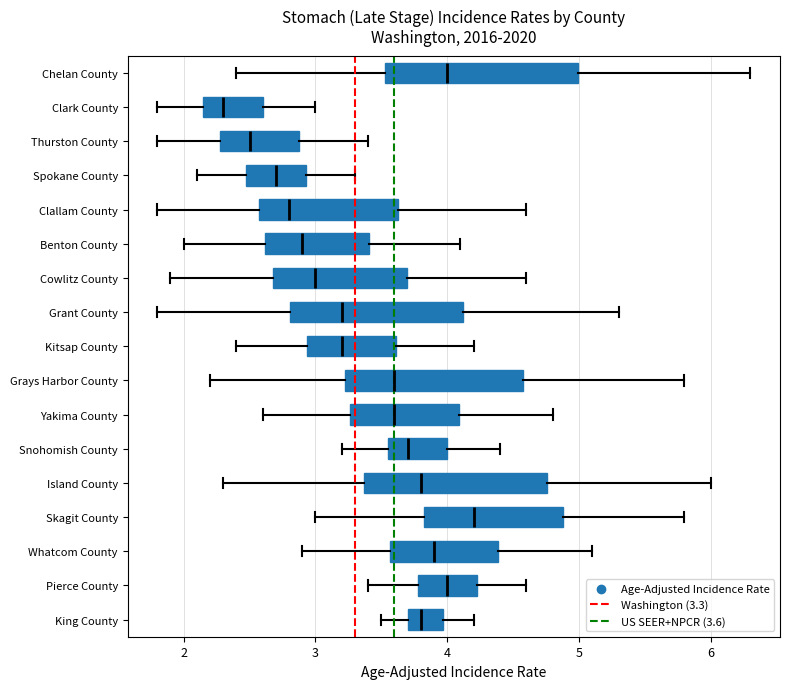

Which box has the furthest to the right median line?

Skagit County